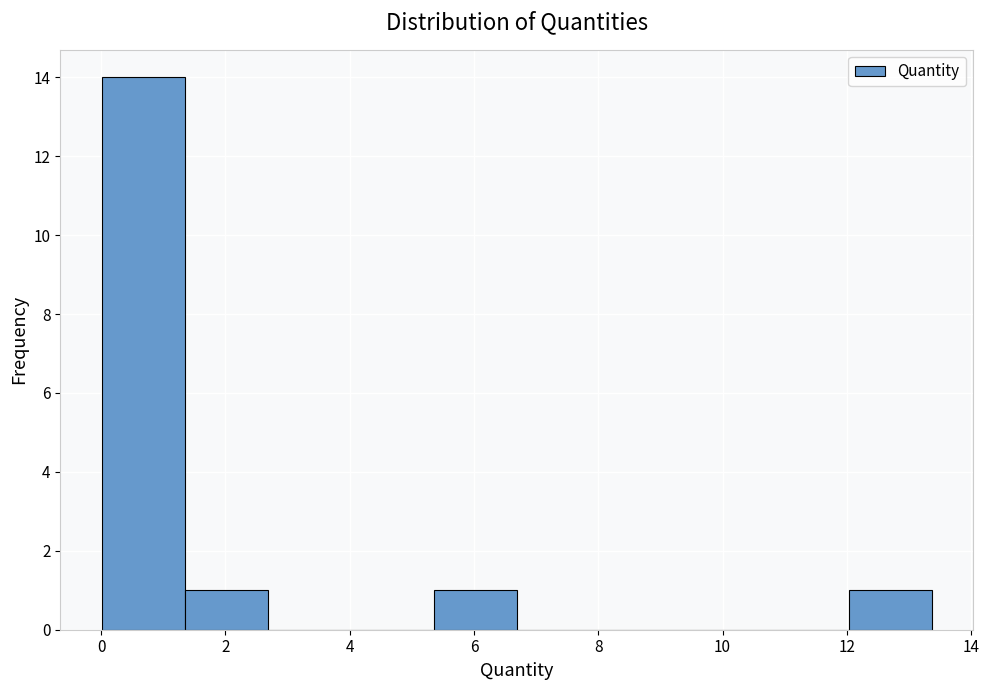

Which range on the x-axis has the tallest bar?

0.0 to 1.4